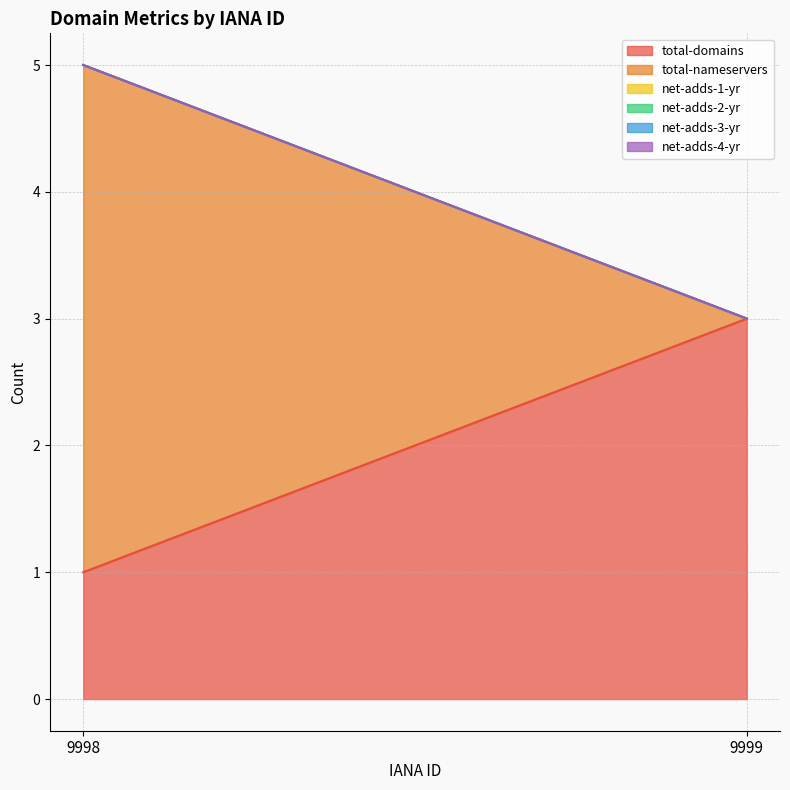

True or false: total-domains has a value of 1 at 9998.

True